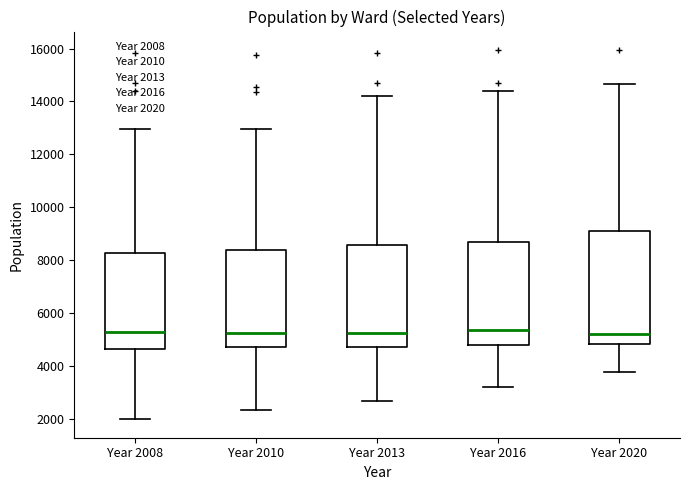

Reading left to right, transcribe this box plot: for each box, give where its median line is, the range the box spans, and where its two whiskers end, as read against the y-axis. The values are not printed on the chart, so give them approximately, as read against the axis.

Year 2008: median 5200, box 4600 to 8200, whiskers 2000 to 13000
Year 2010: median 5200, box 4800 to 8400, whiskers 2400 to 13000
Year 2013: median 5200, box 4800 to 8600, whiskers 2600 to 14200
Year 2016: median 5400, box 4800 to 8600, whiskers 3200 to 14400
Year 2020: median 5200, box 4800 to 9200, whiskers 3800 to 14600